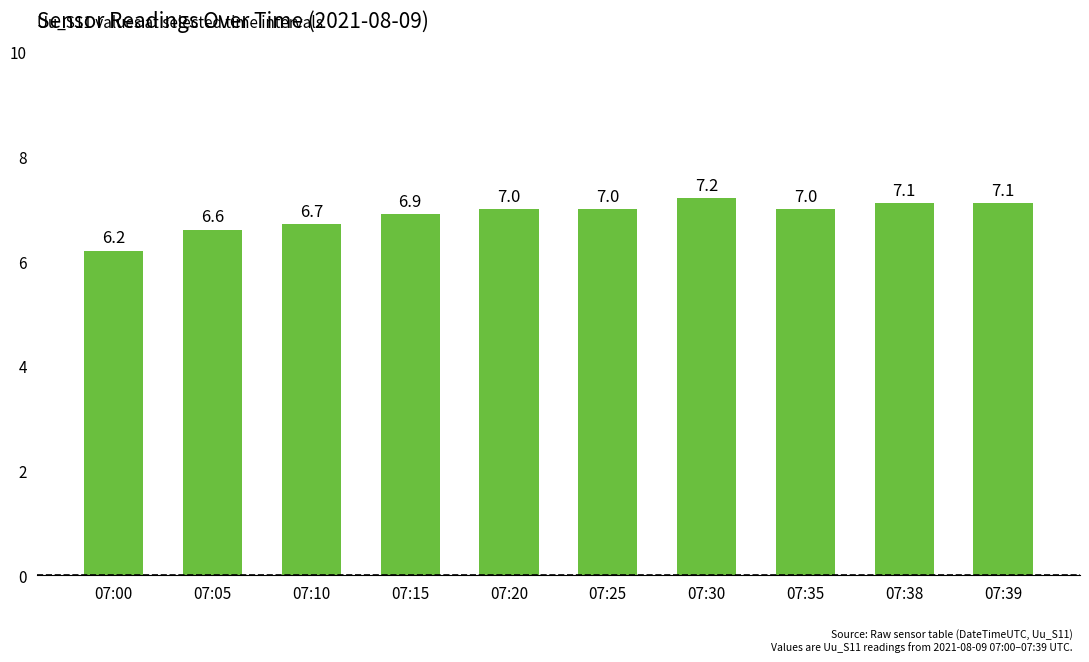

What is the change in value from 07:10 to 07:35?

+0.3